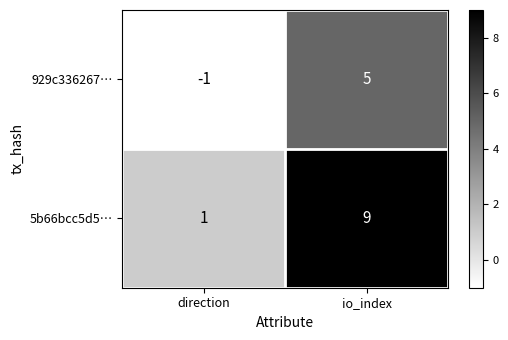

At which label does 5b66bcc5d5… reach its peak?

io_index